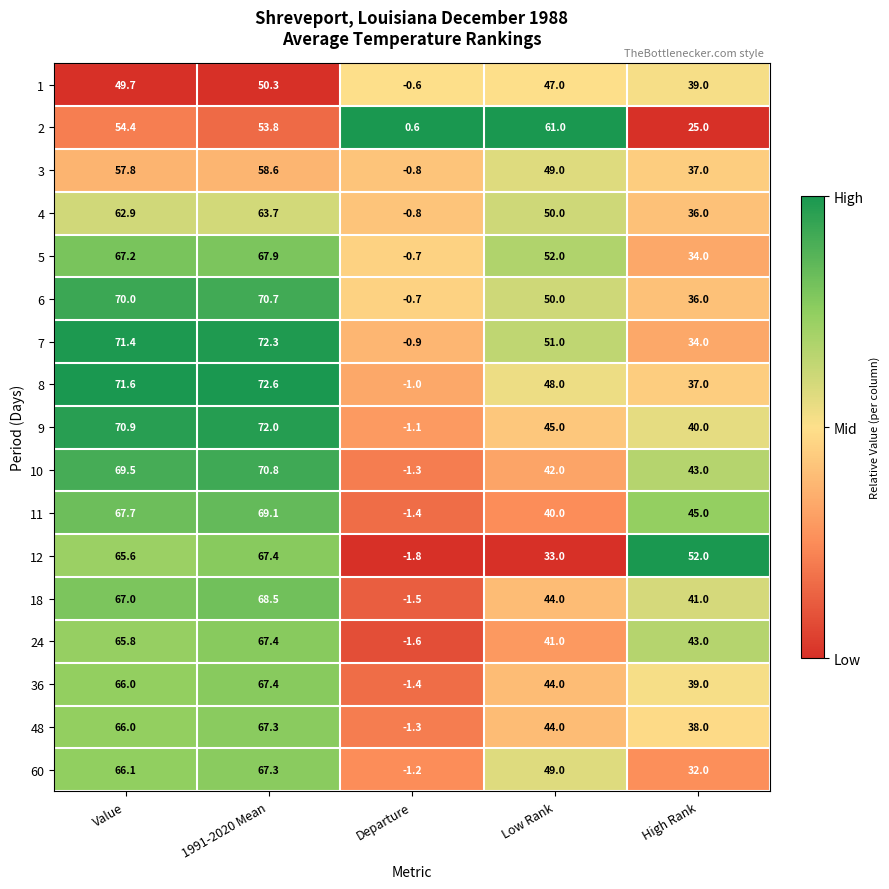

At which label is 8 closest to 35?

High Rank